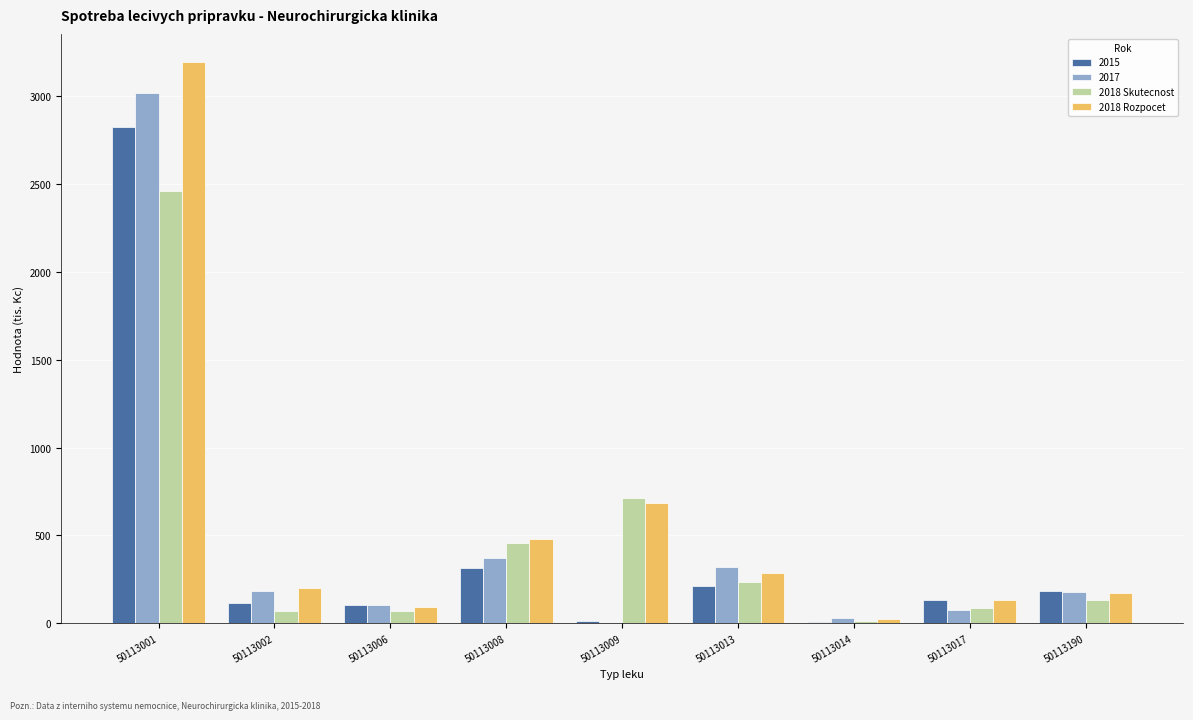

At which label is 2015 closest to 1414?

50113008